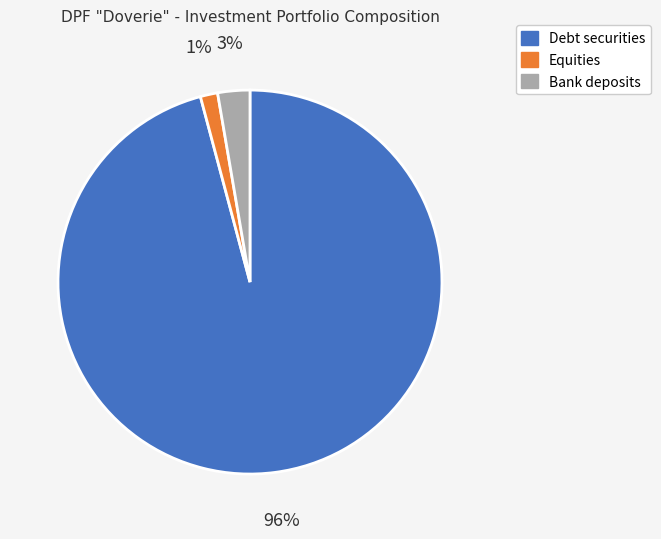

Is there a majority slice in this chart?

Yes